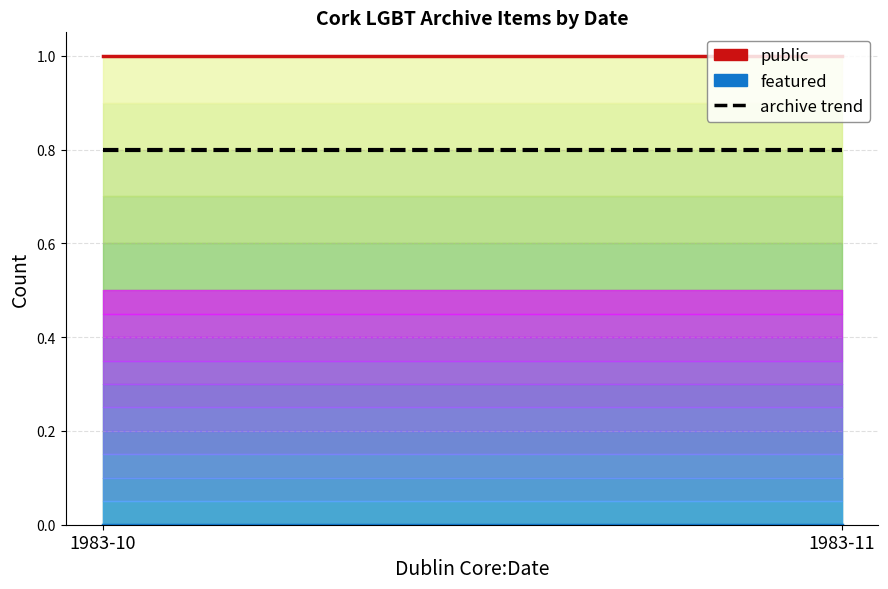

Reading left to right, list all the values displayed in this chart.

public: 1.0	1.0
featured: 0.0	0.0
archive trend: 0.8	0.8